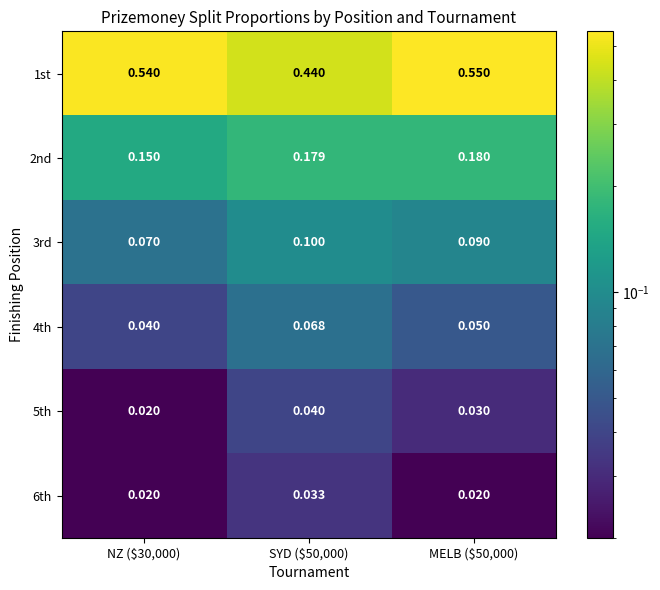

Which series has the largest total across all categories?

1st